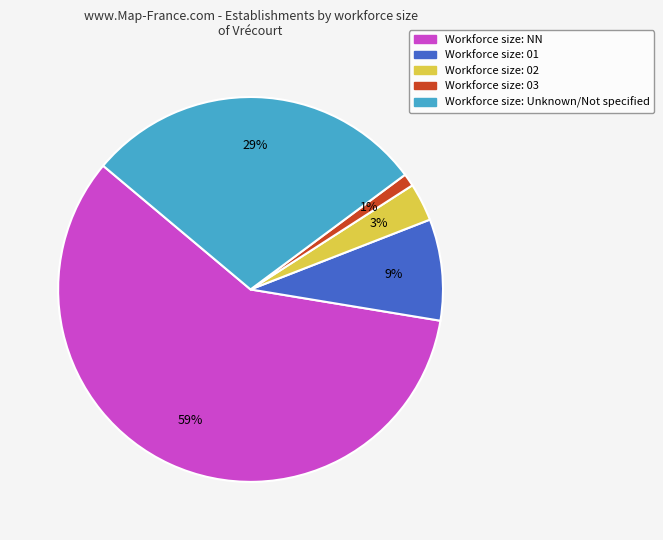

To the nearest percent, what is the difference between the largest and smallest slice percentages?

57%